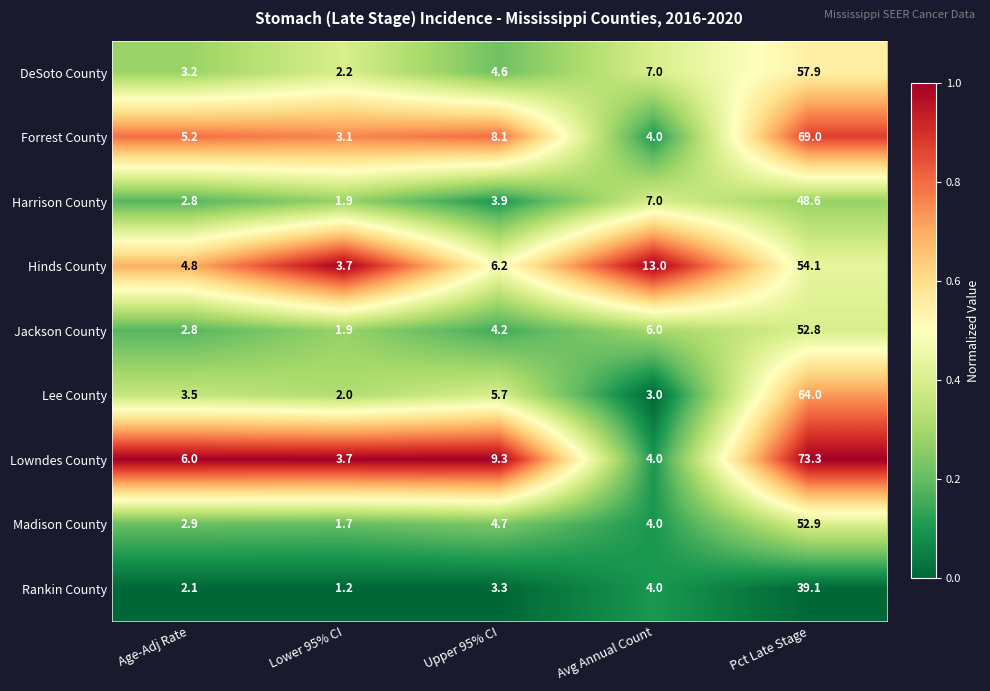

Which series has the widest spread of values?

Lowndes County